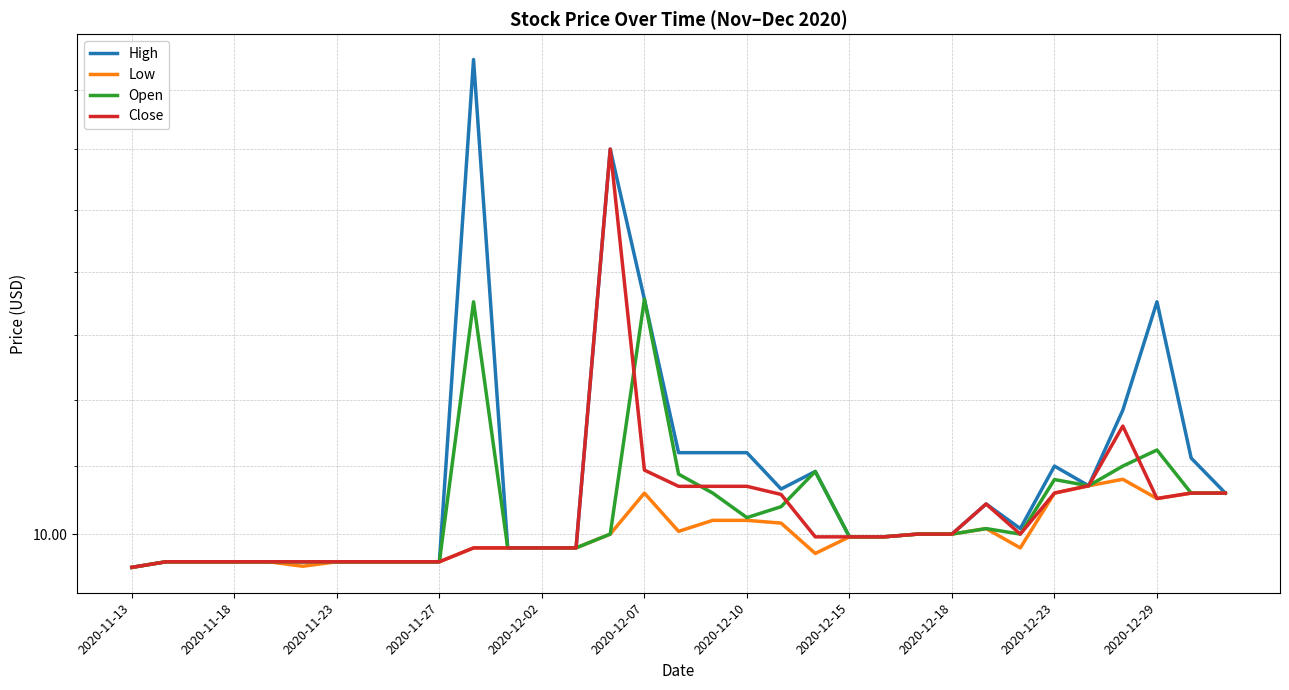

Where is the first local minimum for Open?

2020-12-10